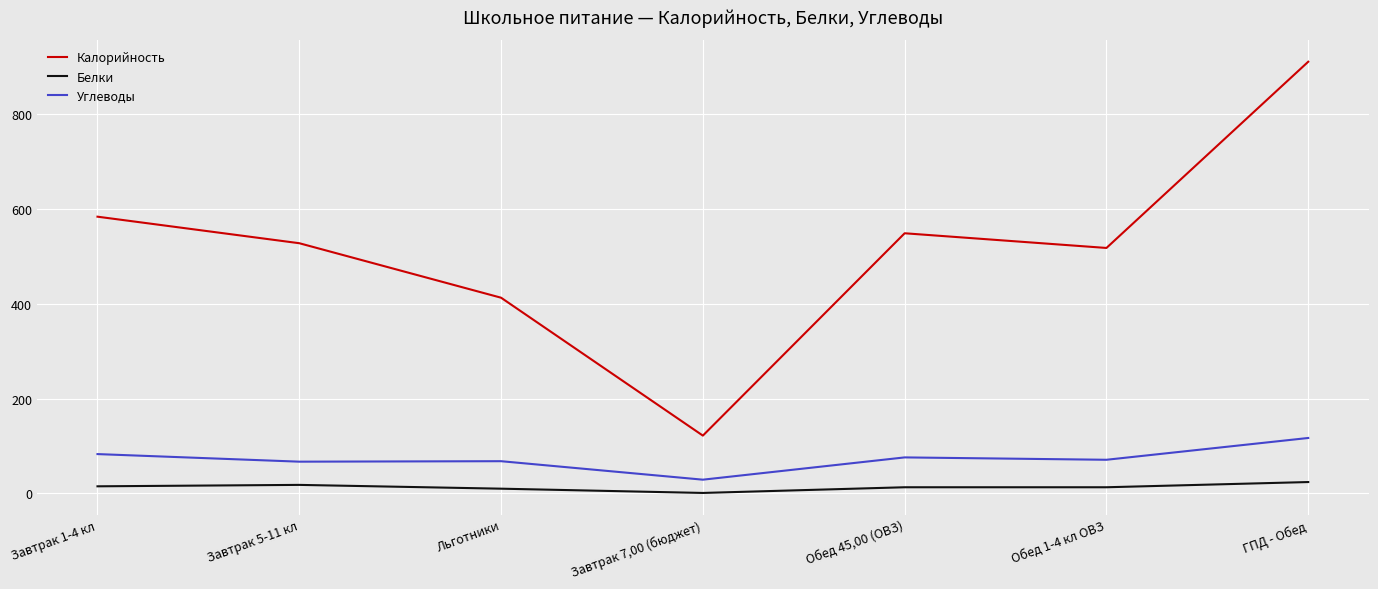

Does the chart have visible grid lines?

Yes